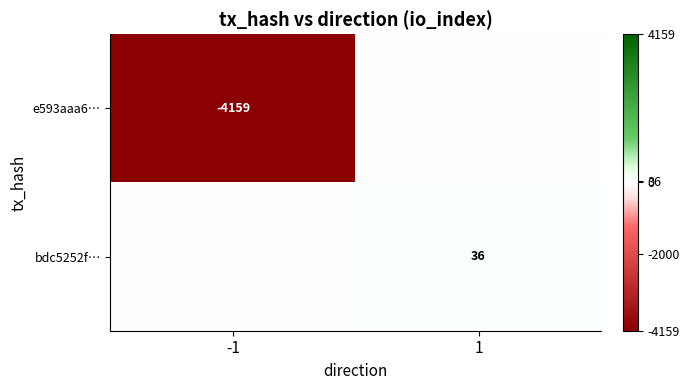

Is it true that bdc5252f… equals 36 at 1?

True